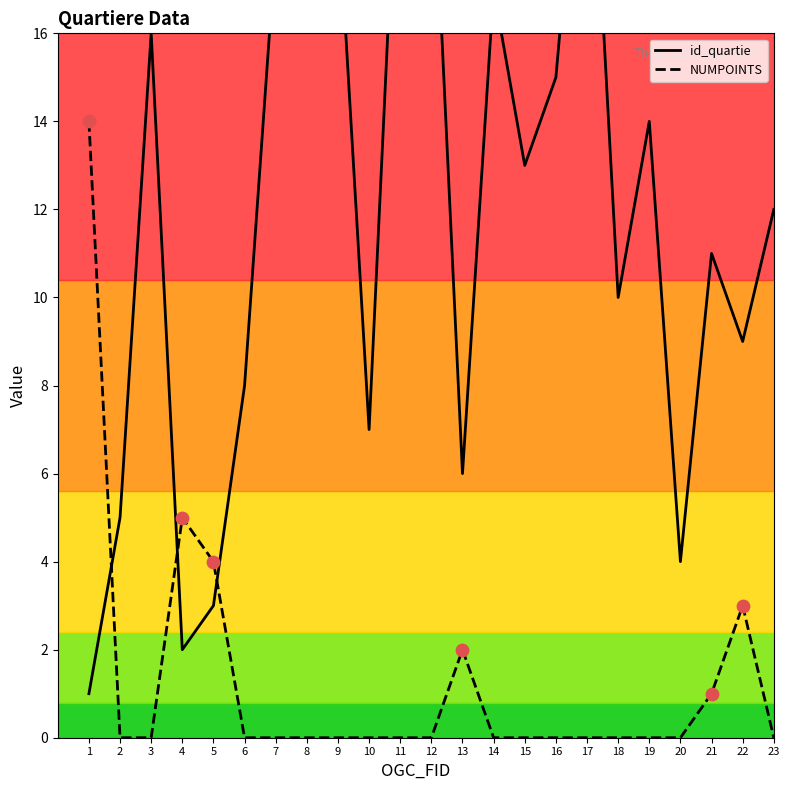

Which series contains the highest Y value?

id_quartie